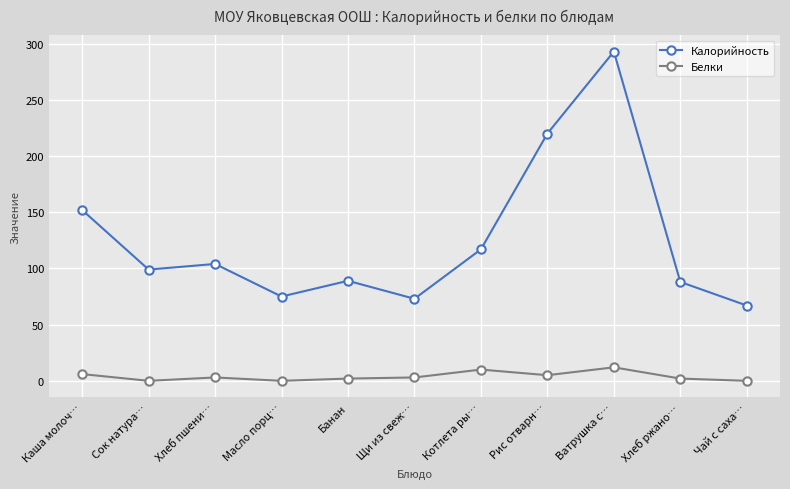

True or false: Белки and Калорийность cross at least once.

False